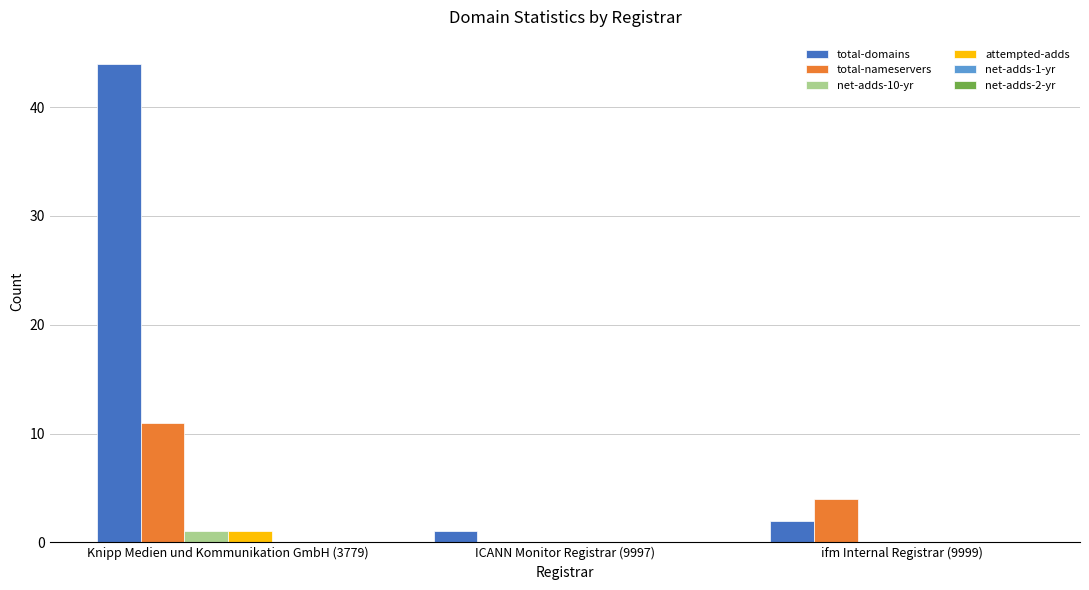

What is the total value across all series at Knipp Medien und Kommunikation GmbH (3779)?

57